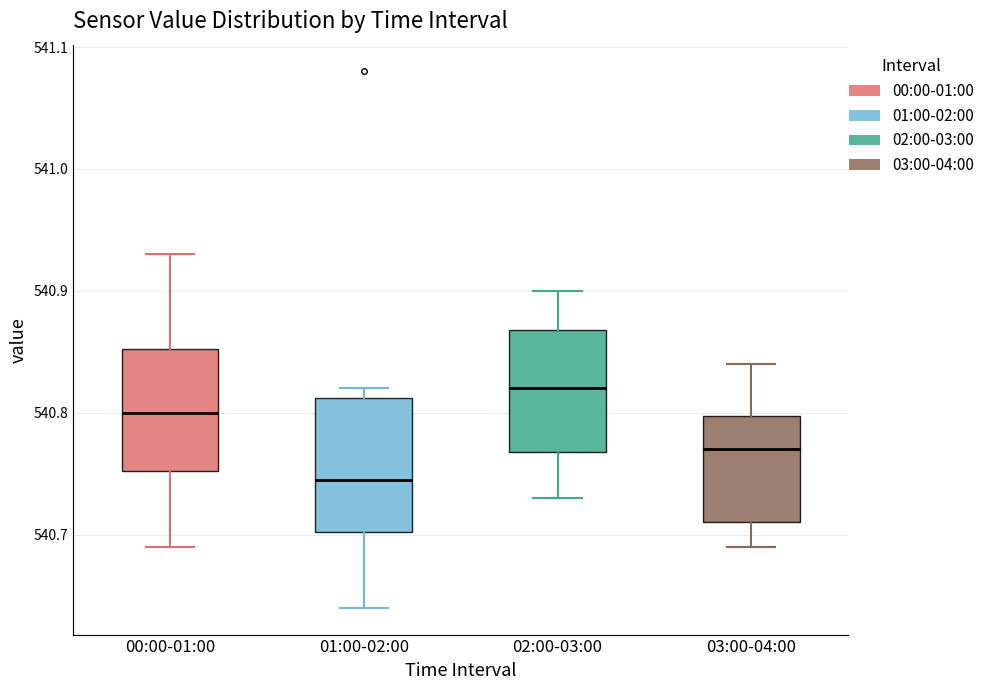

Where is the upper edge of the box for 03:00-04:00 on the y-axis? The values are not printed on the chart, so give them approximately, as read against the axis.

540.80